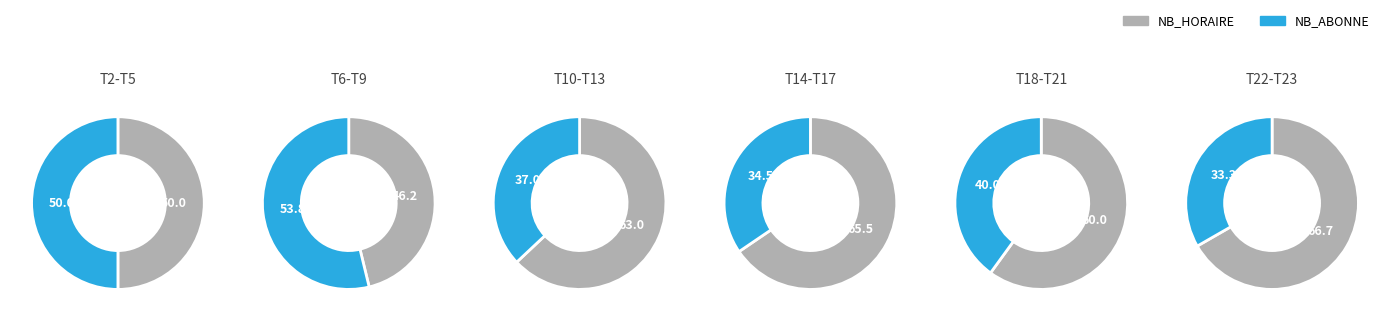

True or false: 7 accounts for 1% of the total.

False